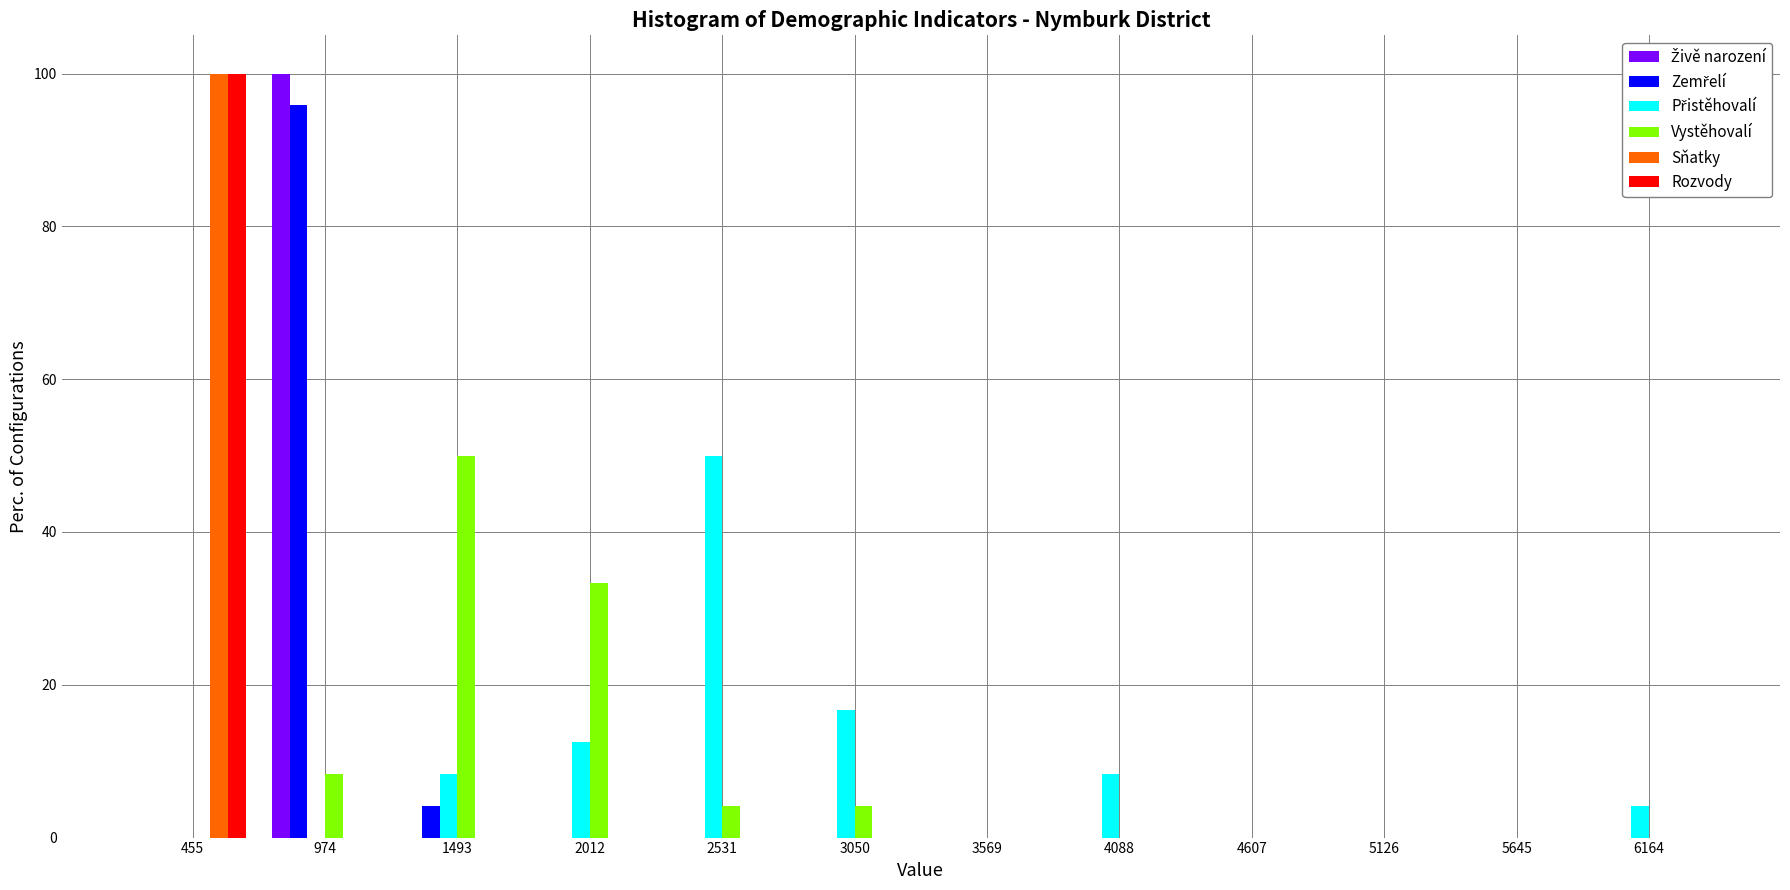

What is the height of the Sňatky bar covering 200 to 700 on the x-axis? Neither the bar edges nor the heights are printed on the chart, so give them approximately, as read against the axes.

100